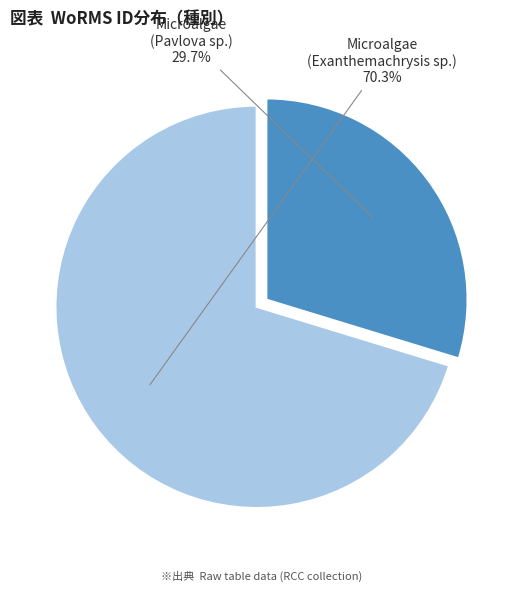

Is the sum of Microalgae (Pavlova sp.) and Microalgae (Exanthemachrysis sp.) greater than half?

Yes